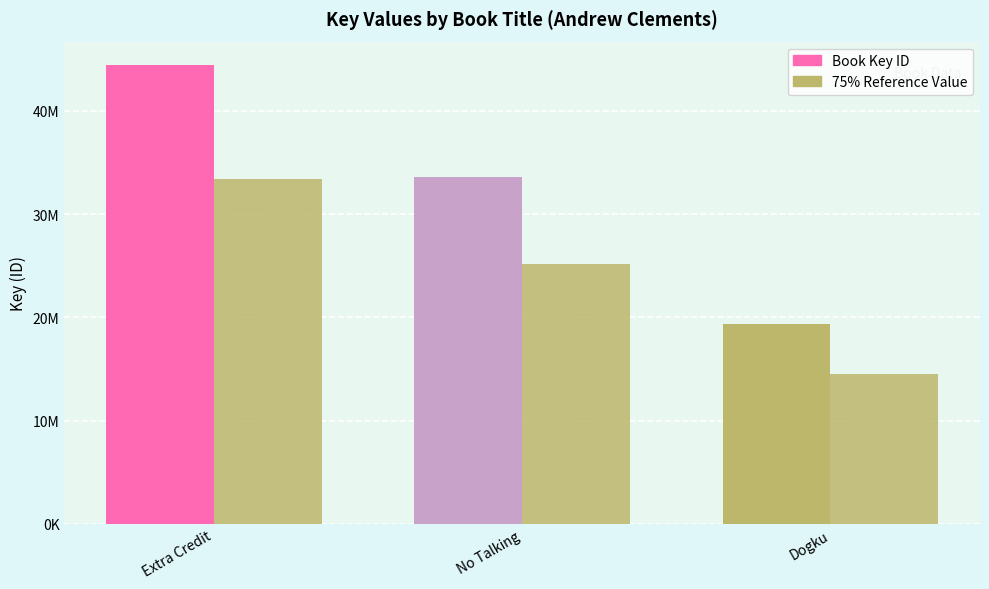

At how many categories does at least one series exceed 15984234?

3